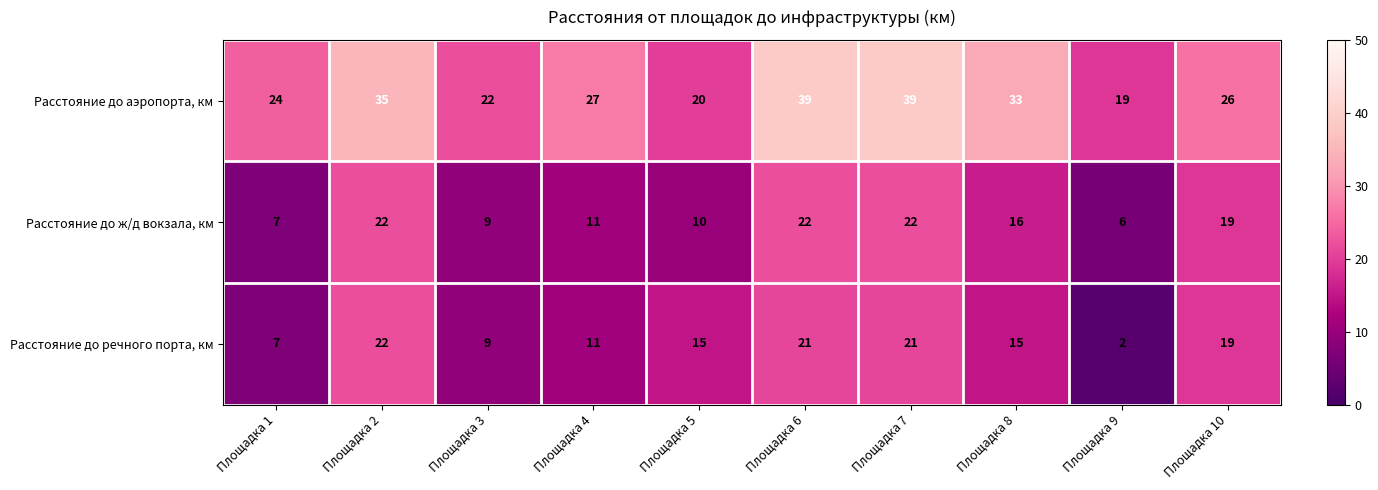

True or false: Расстояние до аэропорта, км has a value of 12 at Площадка 6.

False